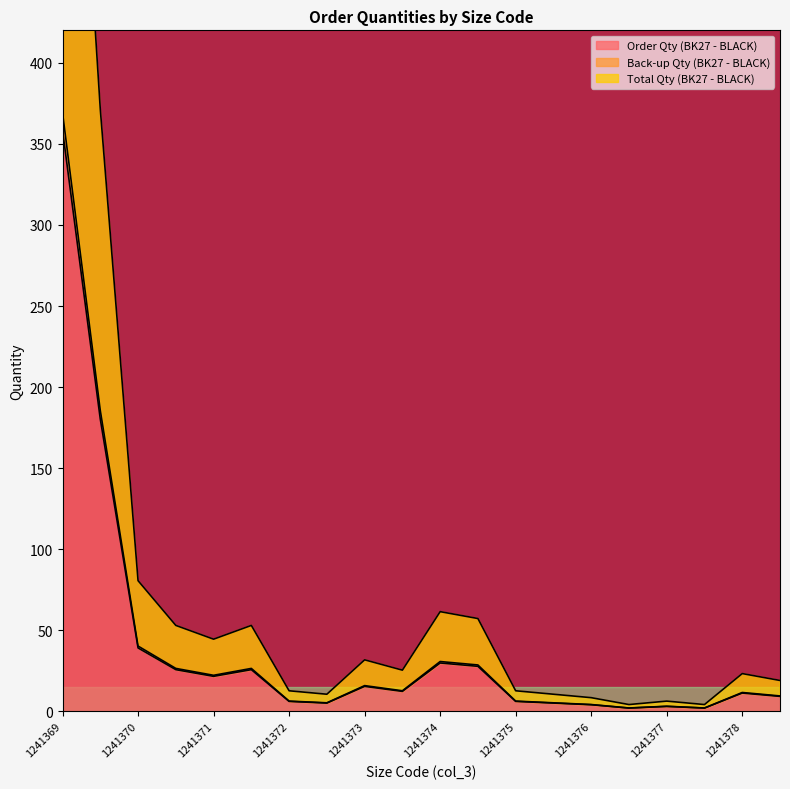

Does the chart have visible grid lines?

No